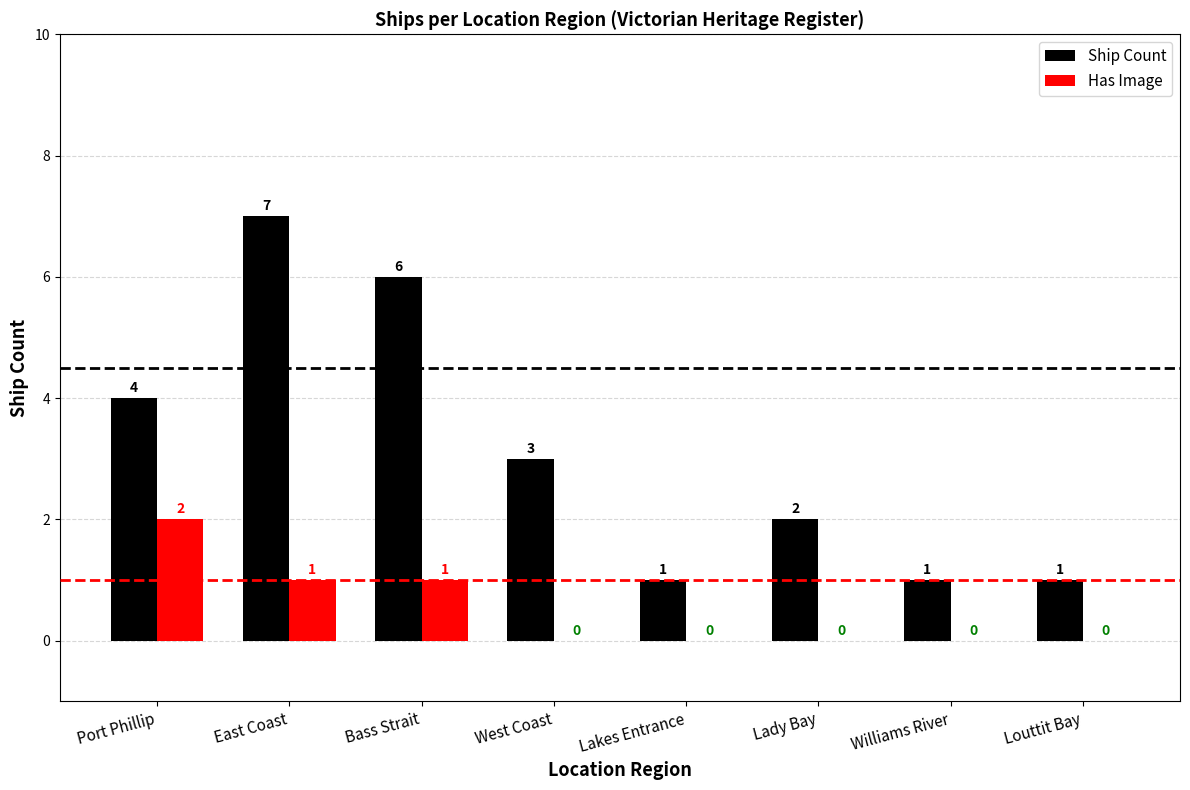

At which category does the chart reach its peak across all series?

East Coast